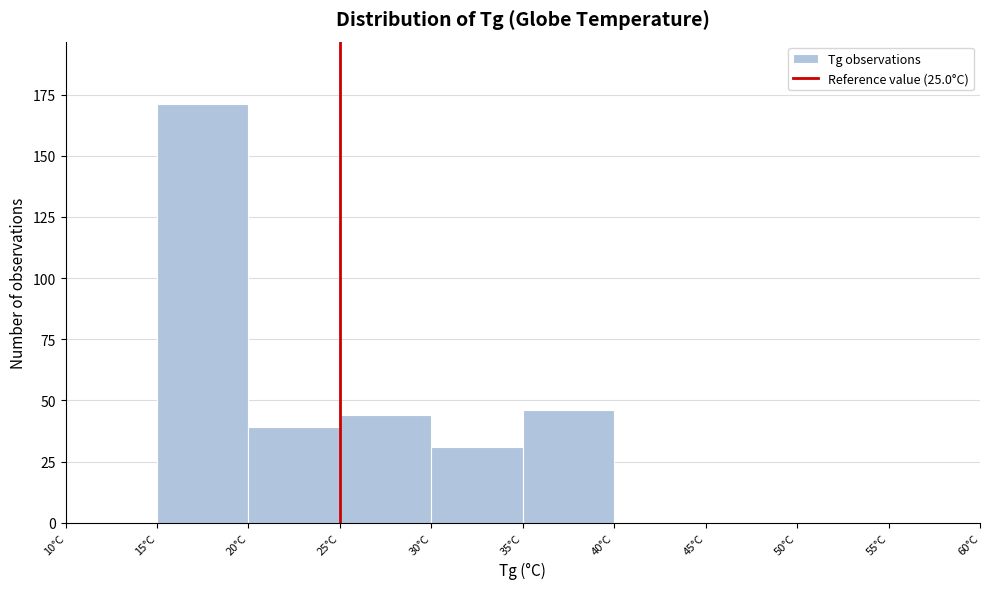

Reading left to right, transcribe this chart: for each bar, give the range it covers on the x-axis and its height. The values are not printed on the chart, so give them approximately, as read against the axis.

10 to 15: 0
15 to 20: 170
20 to 25: 40
25 to 30: 45
30 to 35: 30
35 to 40: 45
40 to 45: 0
45 to 50: 0
50 to 55: 0
55 to 60: 0